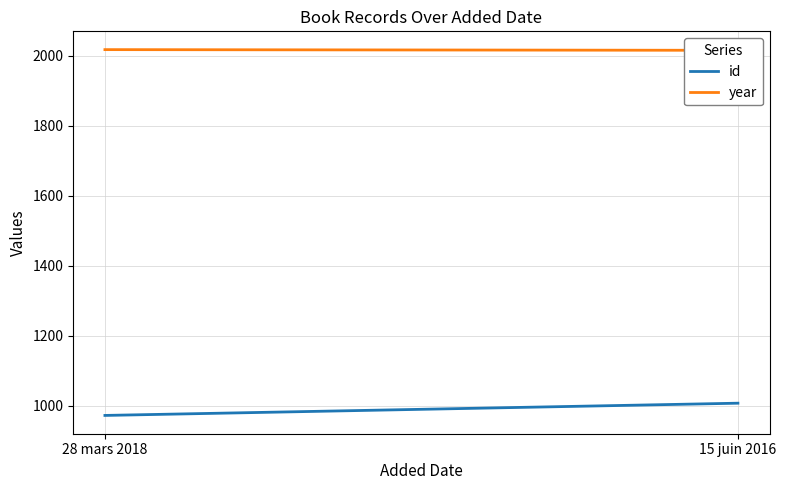

What is the difference between the year values at 28 mars 2018 and 15 juin 2016?

2